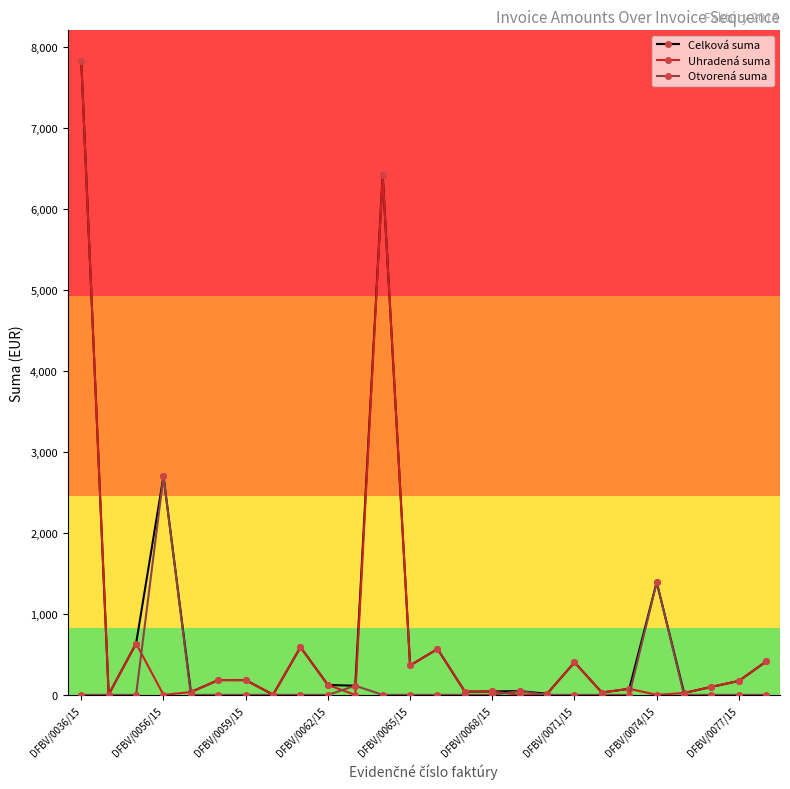

What is the value of the Celková suma point at the 12th from the left?

6411.8